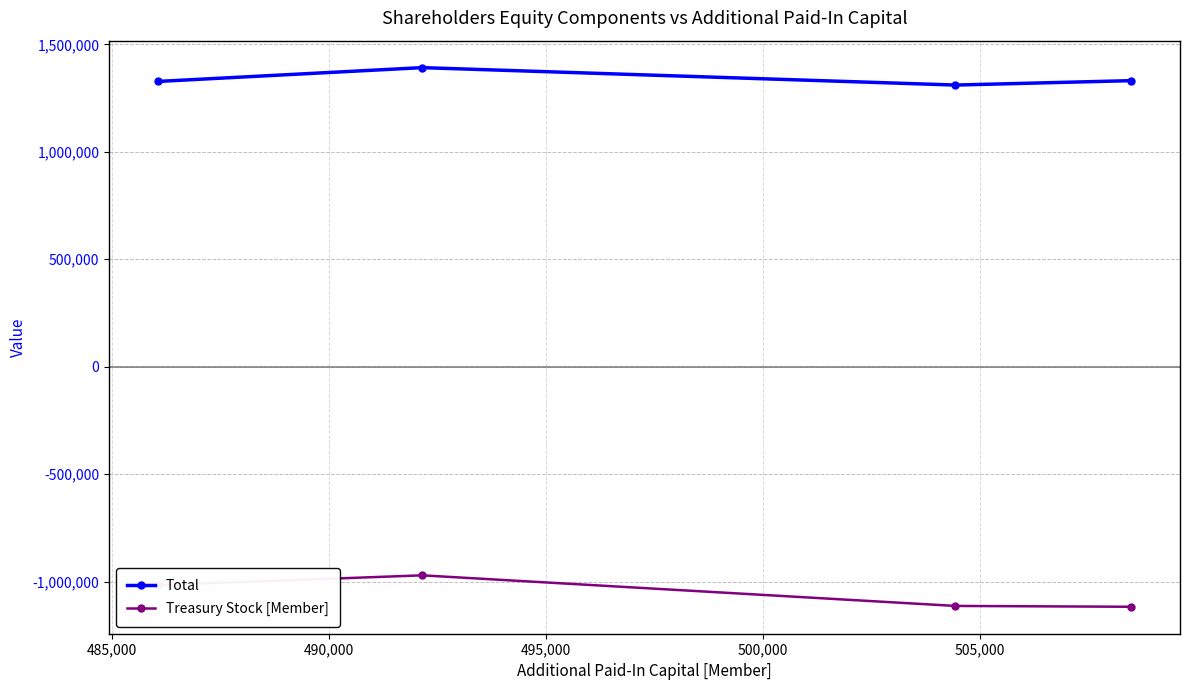

In Treasury Stock [Member], how many points are higher than both neighbors (excluding endpoints)?

1